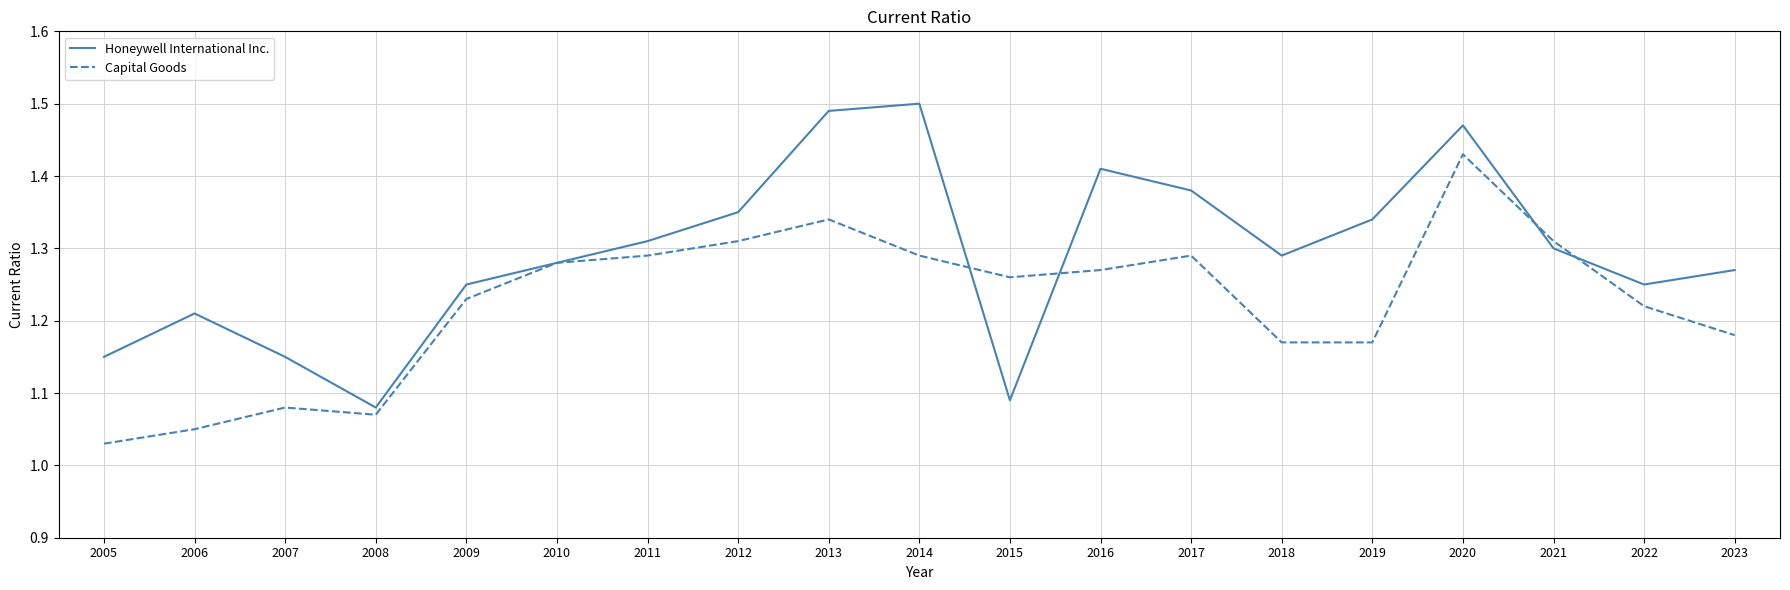

Rank the series at 2018 from lowest to highest value.

Capital Goods, Honeywell International Inc.